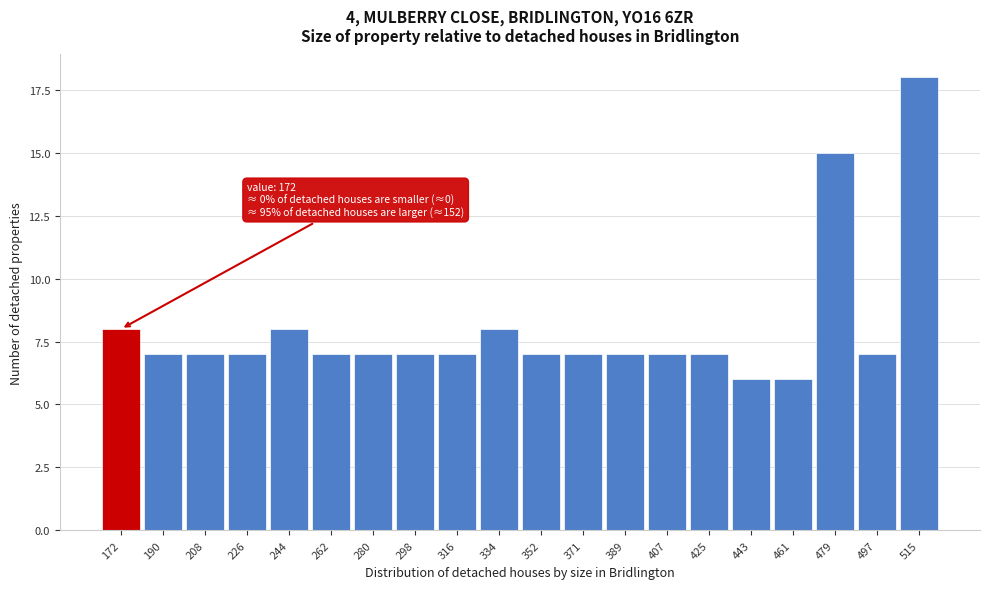

Reading right to left, transcribe all the data shown in this chart.

515=18	497=7	479=15	461=6	443=6	425=7	407=7	389=7	371=7	352=7	334=8	316=7	298=7	280=7	262=7	244=8	226=7	208=7	190=7	172=8